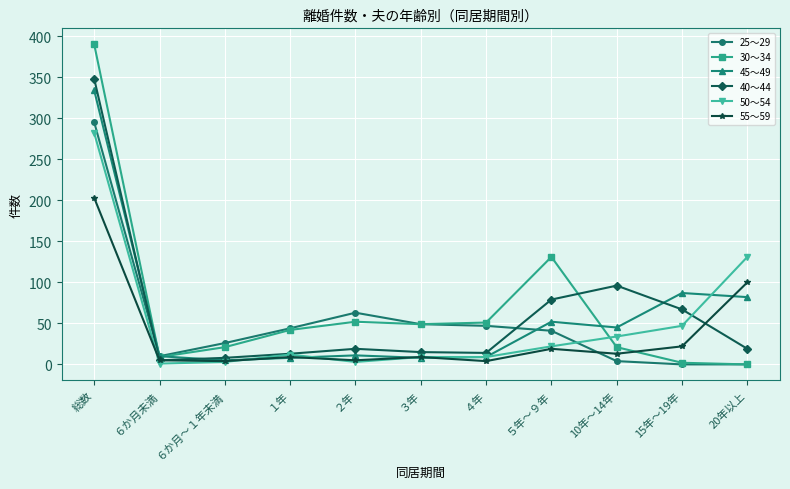

The value of 50～54 at 15年～19年 is 47. True or false?

True